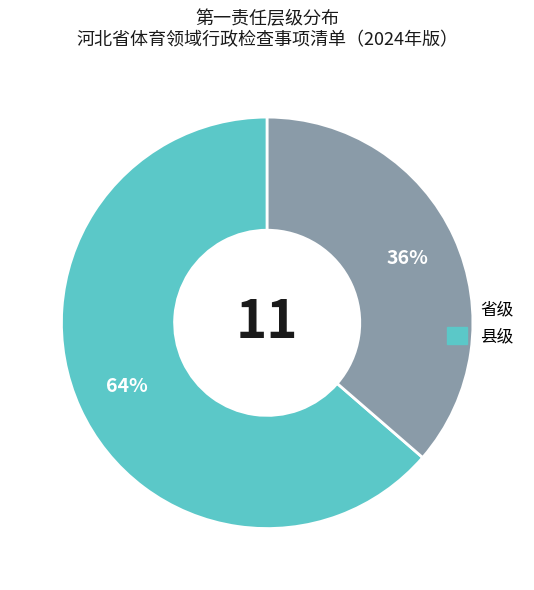

To the nearest percent, what is the average slice percentage?

50%